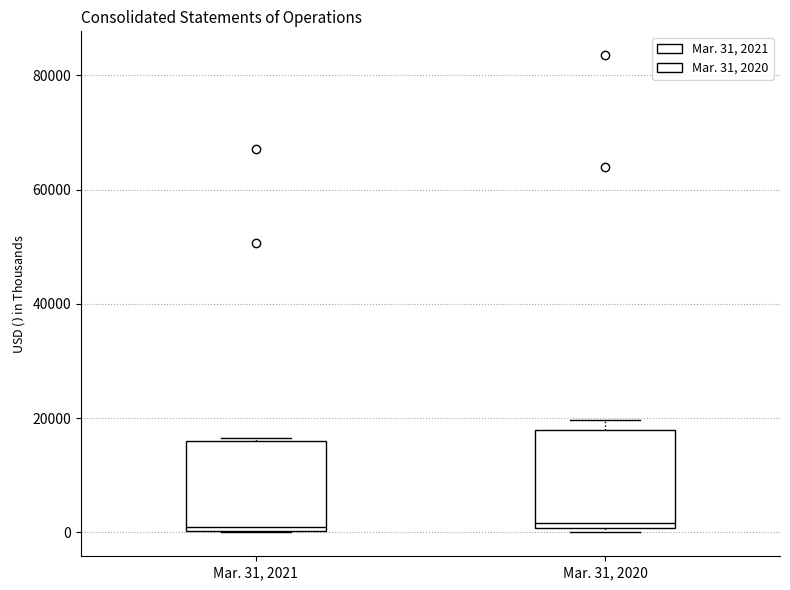

Where is the lower edge of the box for Mar. 31, 2020 on the y-axis? The values are not printed on the chart, so give them approximately, as read against the axis.

0